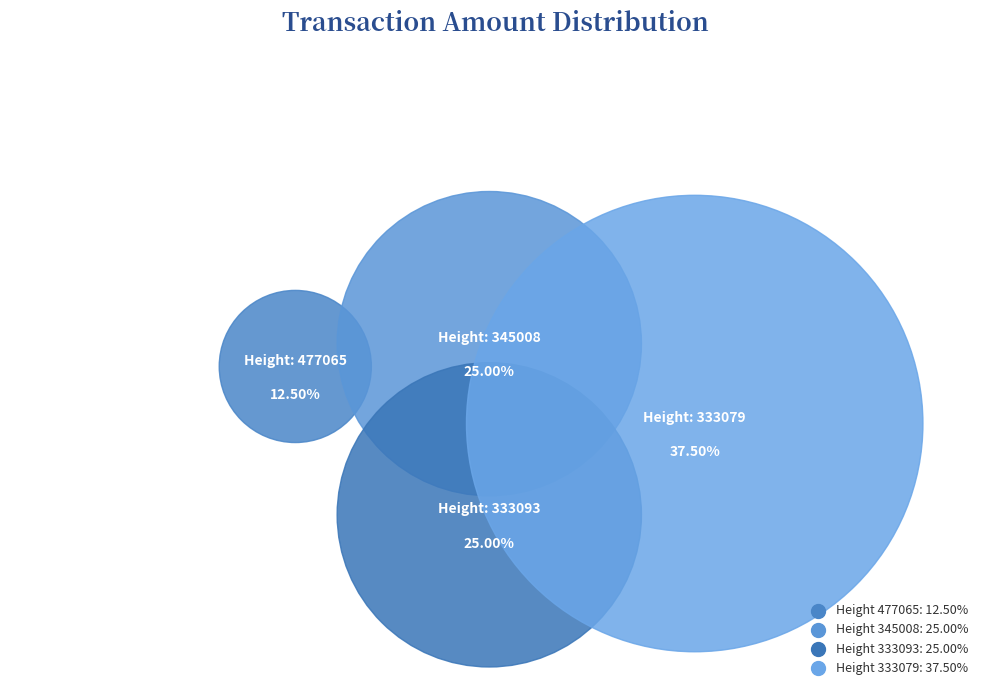

Is 333079 the majority of the pie?

No